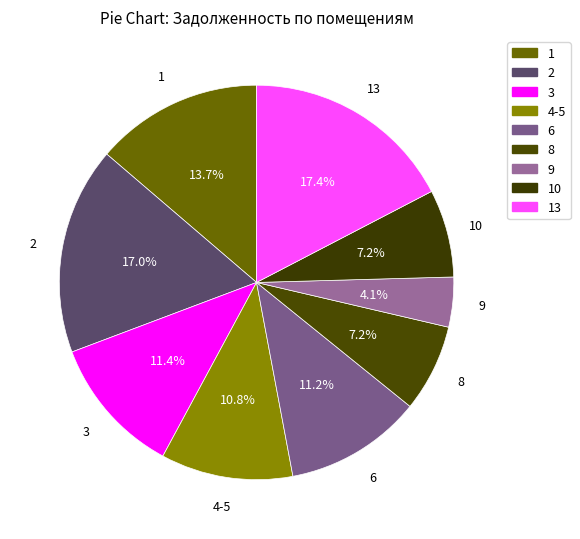

Rank the categories by value from highest to lowest.

13, 2, 1, 3, 6, 4-5, 10, 8, 9